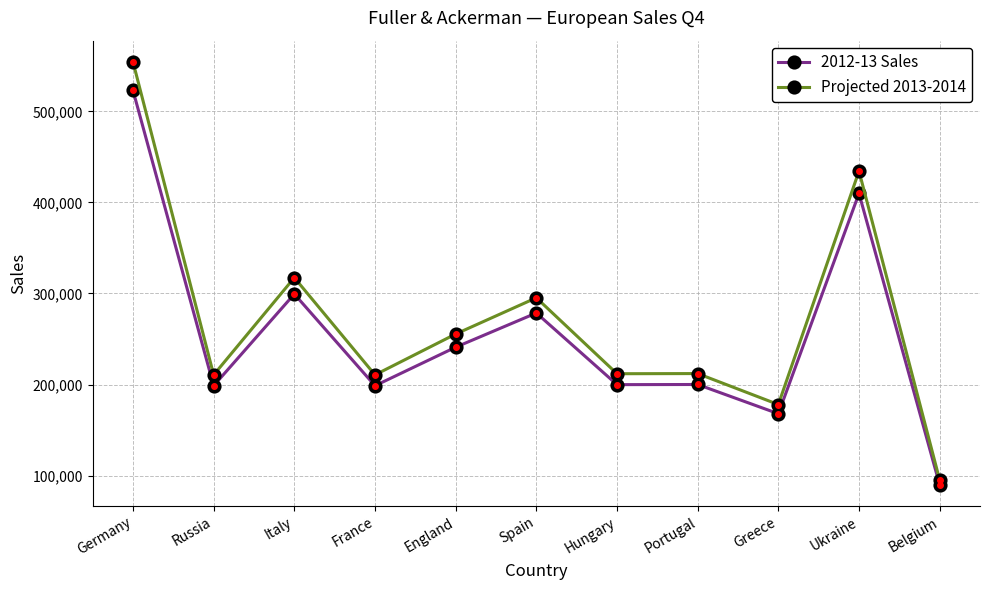

What is the difference between the Projected 2013-2014 values at Russia and Portugal?

1449.0